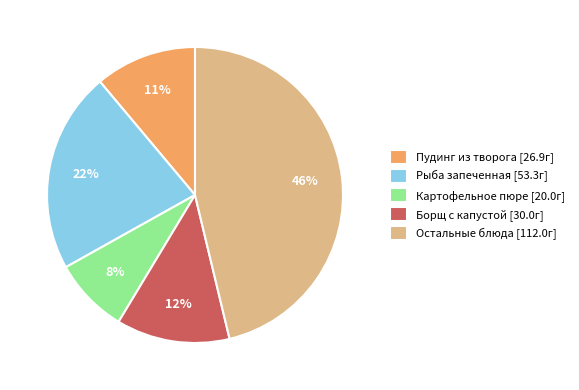

To the nearest percent, what portion does Борщ с капустой [30.0г] represent?

12%